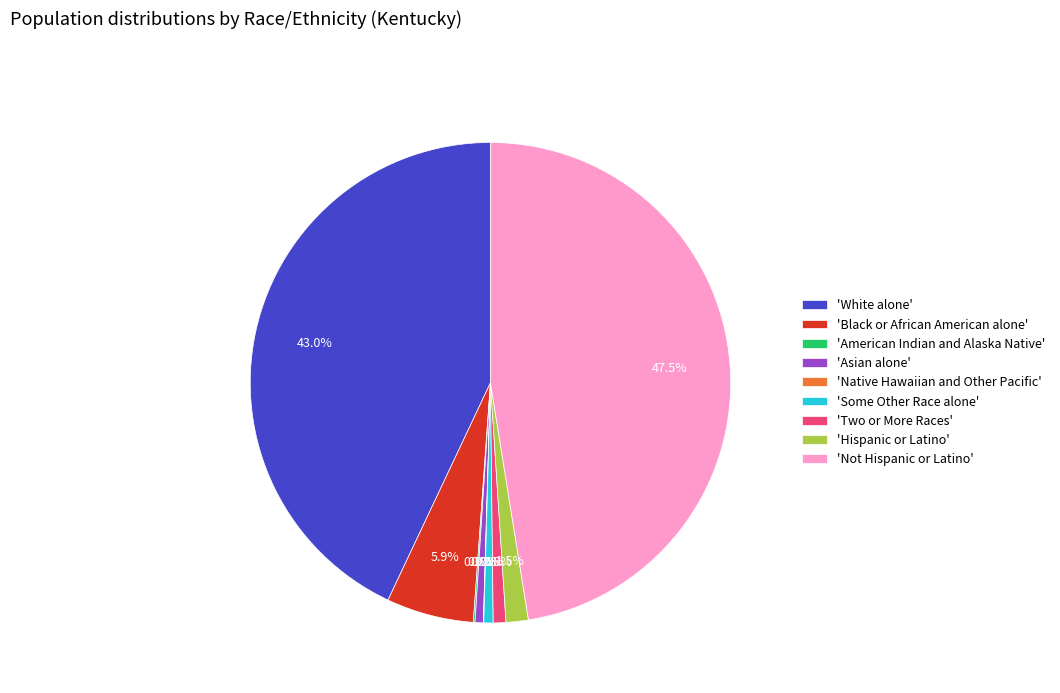

Approximately how many times larger is the value at 'Hispanic or Latino' compared to 'Black or African American alone'?

0.3